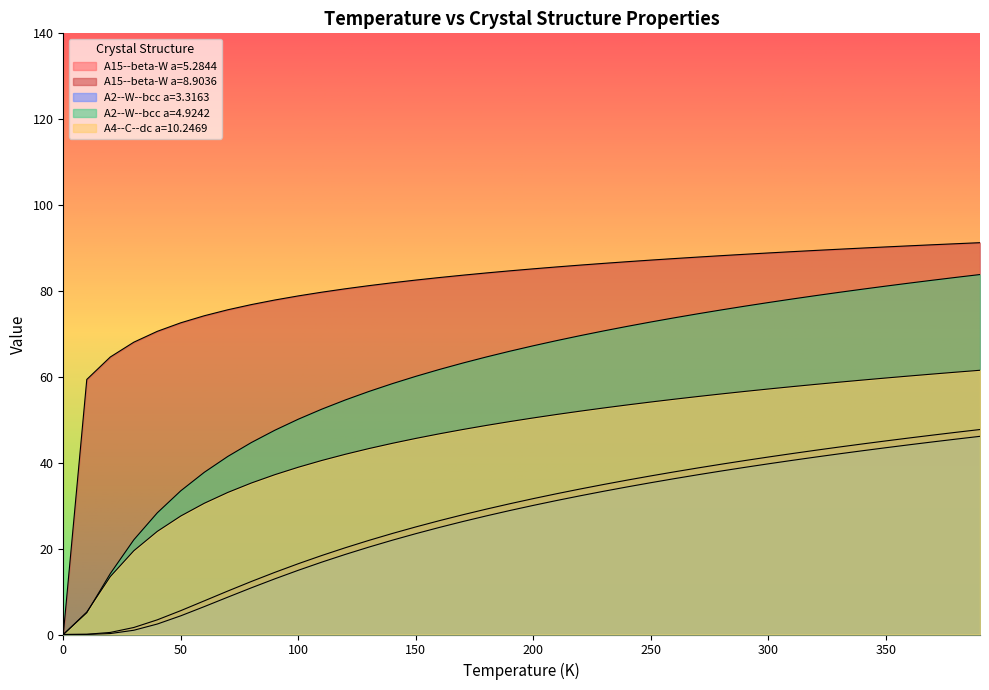

What are all the series names shown in the legend?

A15--beta-W a=5.2844, A15--beta-W a=8.9036, A2--W--bcc a=3.3163, A2--W--bcc a=4.9242, A4--C--dc a=10.2469